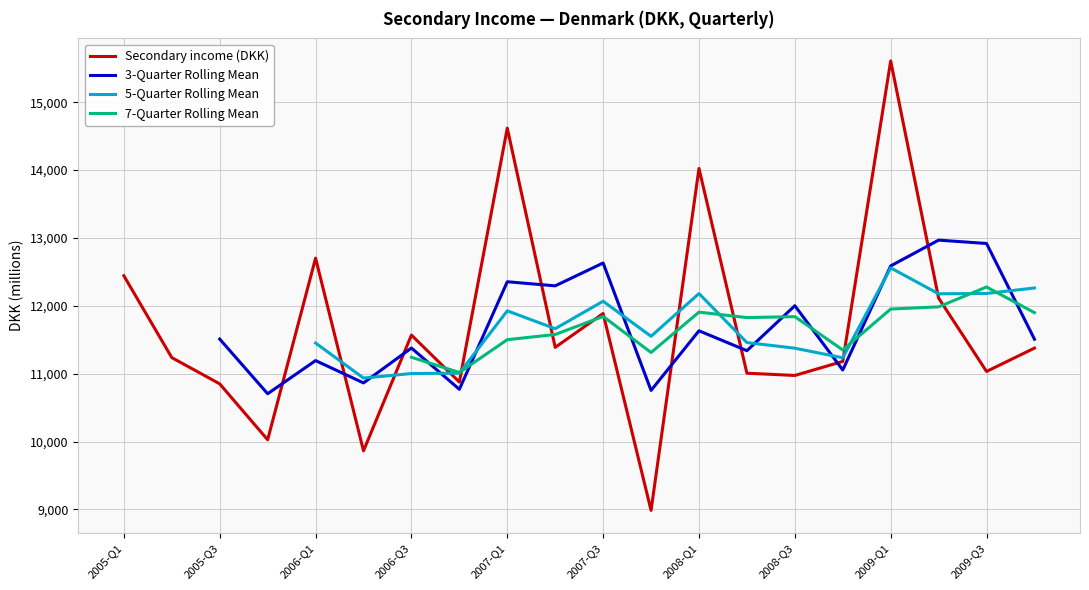

Which has a higher value, 2009-Q2 or 2009-Q4?

2009-Q2